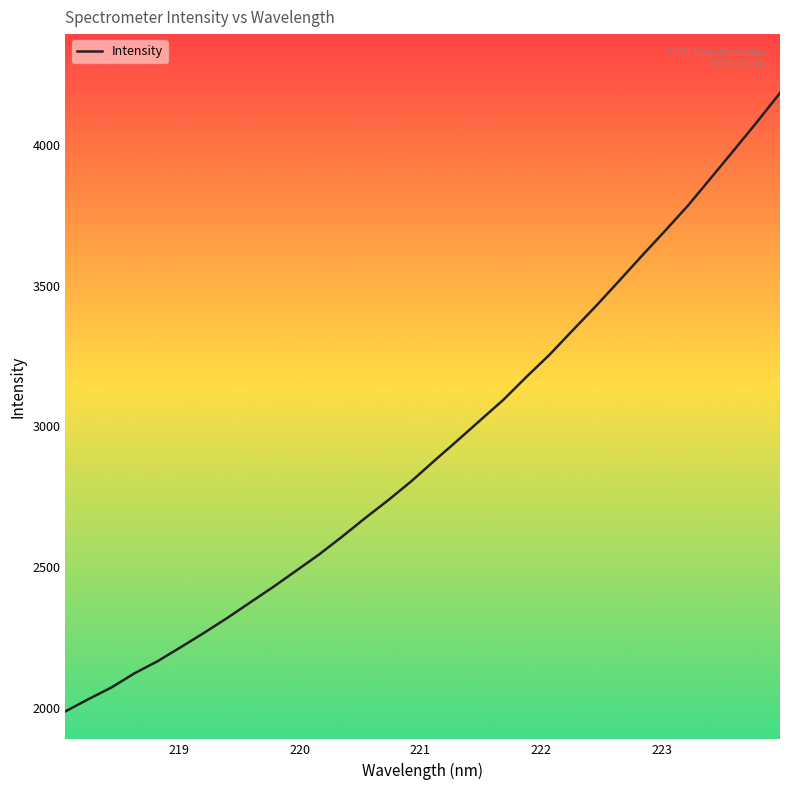

True or false: the data has more than 0 interior local peaks.

False